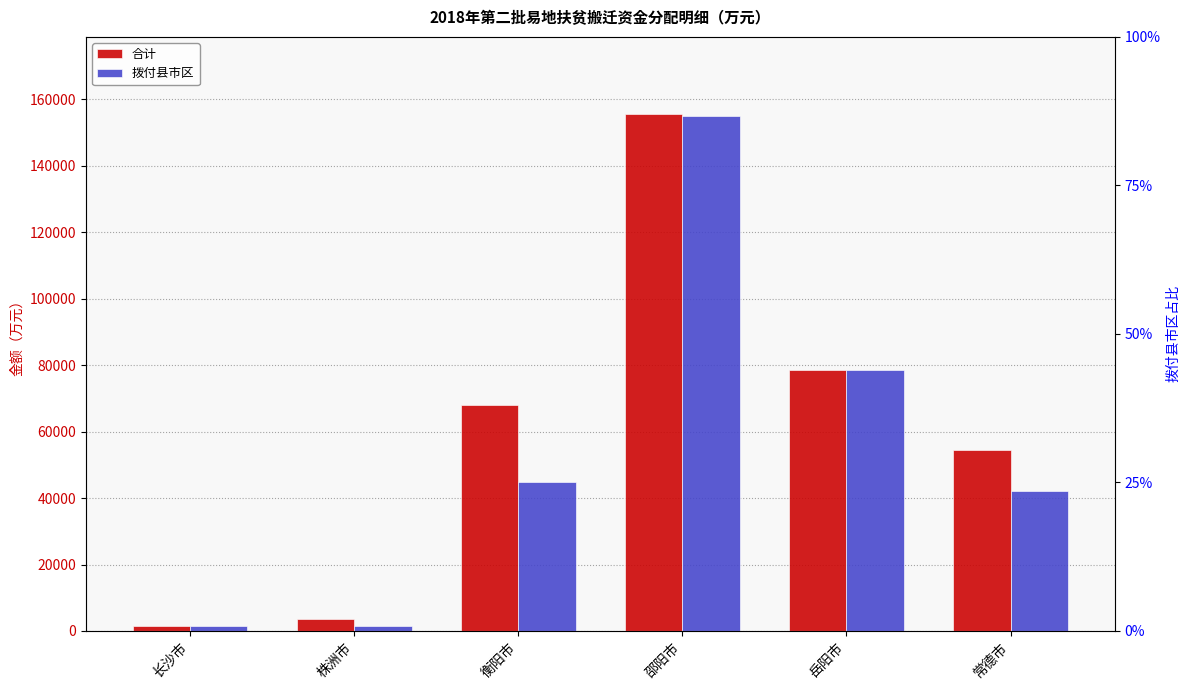

Reading left to right, transcribe all the data shown in this chart.

合计: 长沙市=1569.0	株洲市=3711.0	衡阳市=68010.5	邵阳市=155514.5	岳阳市=78602.0	常德市=54531.0
拨付县市区: 长沙市=1569.0	株洲市=1457.0	衡阳市=44723.0	邵阳市=155092.5	岳阳市=78602.0	常德市=41989.5